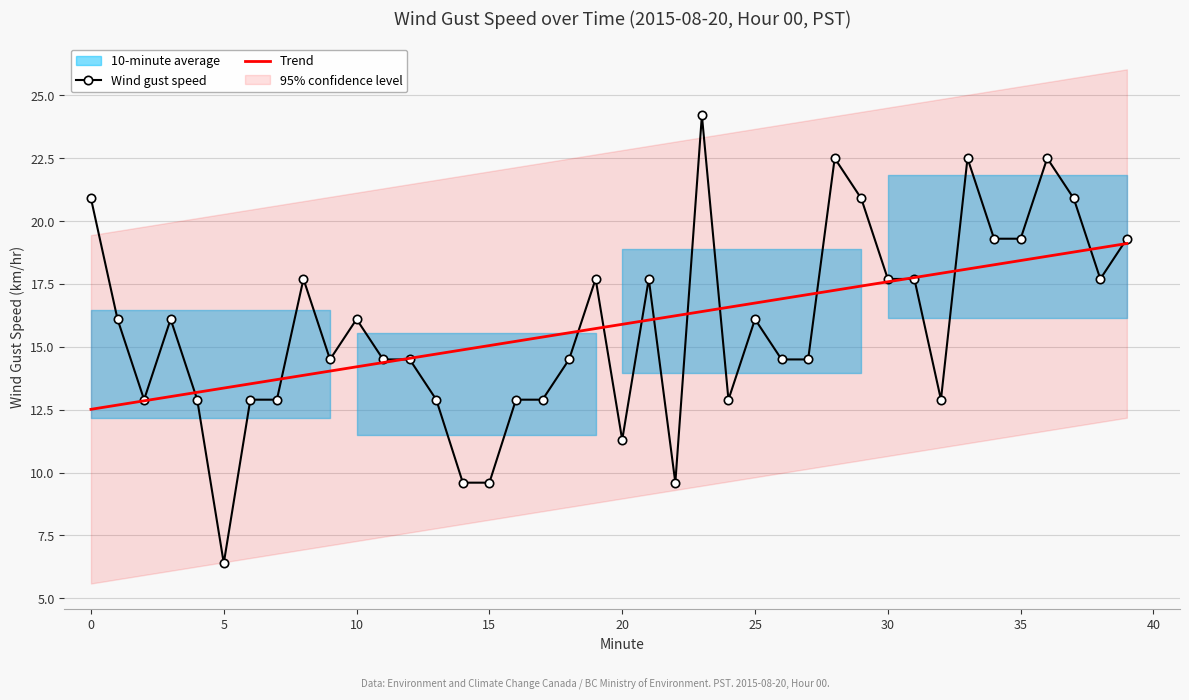

What is the label of the 17th point from the right?

23